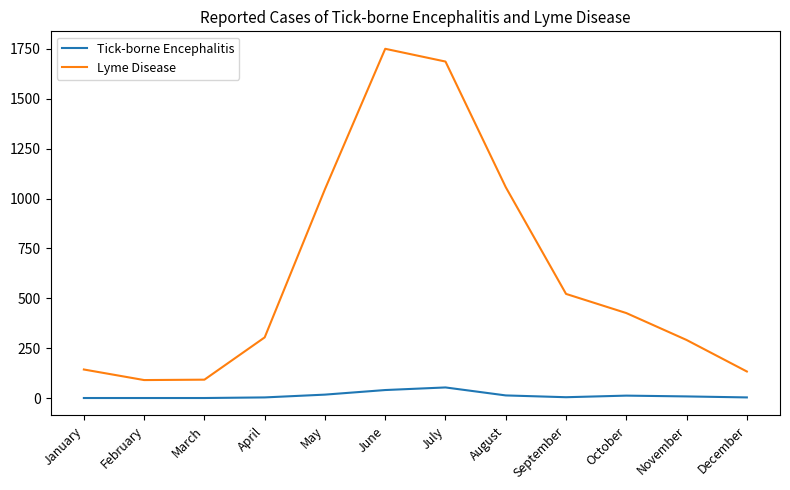

List the series in order of their overall mean, lowest first.

Tick-borne Encephalitis, Lyme Disease